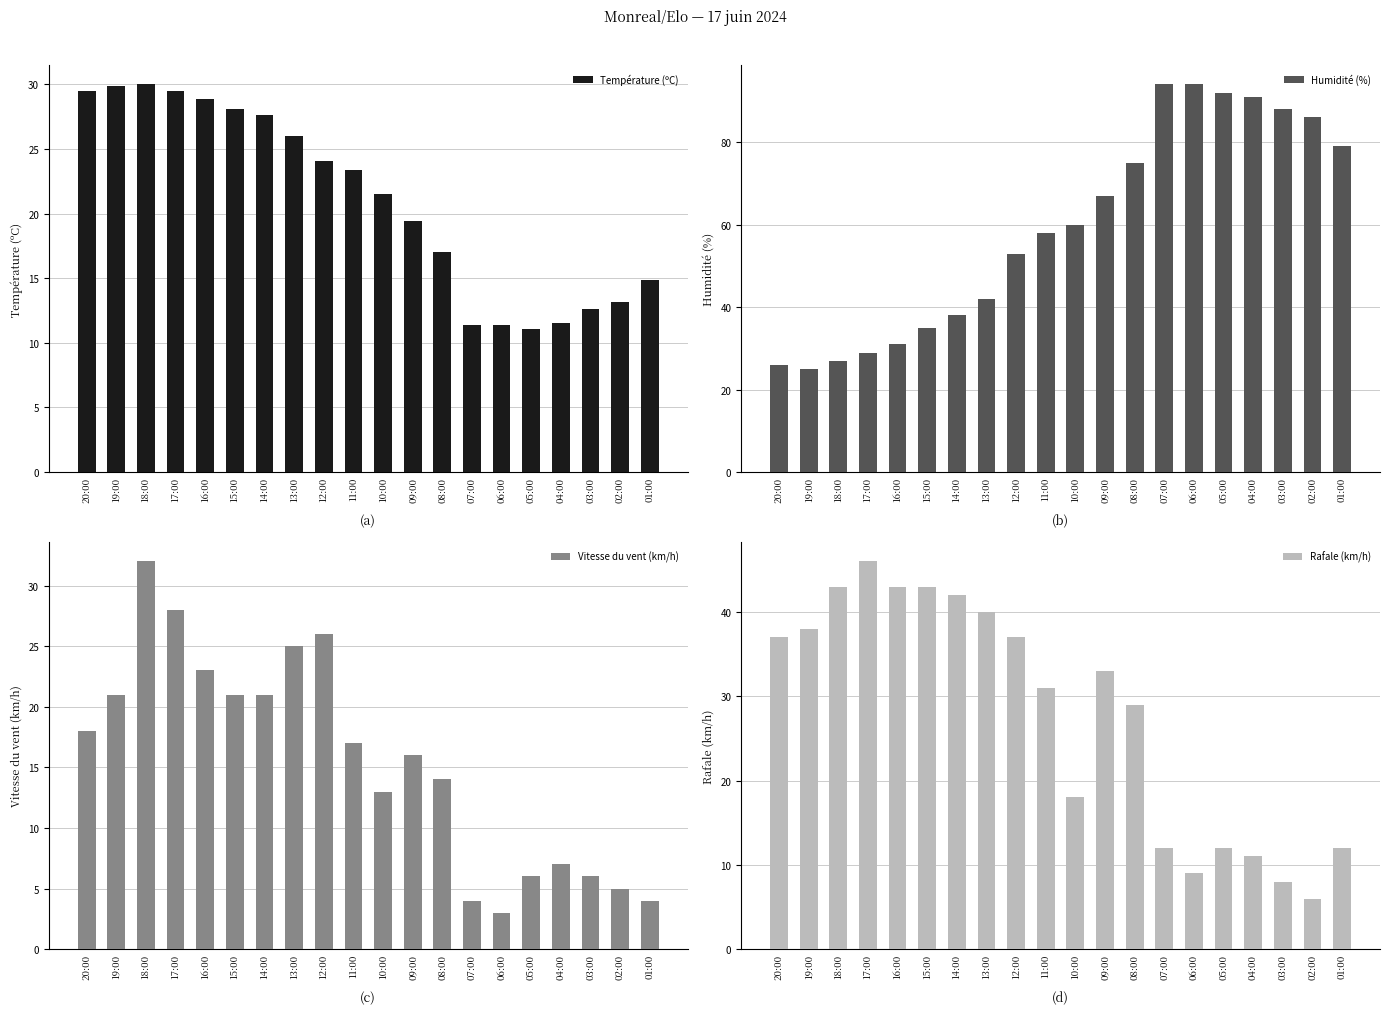

Where does the Humidité (%) series first go above 60?

09:00